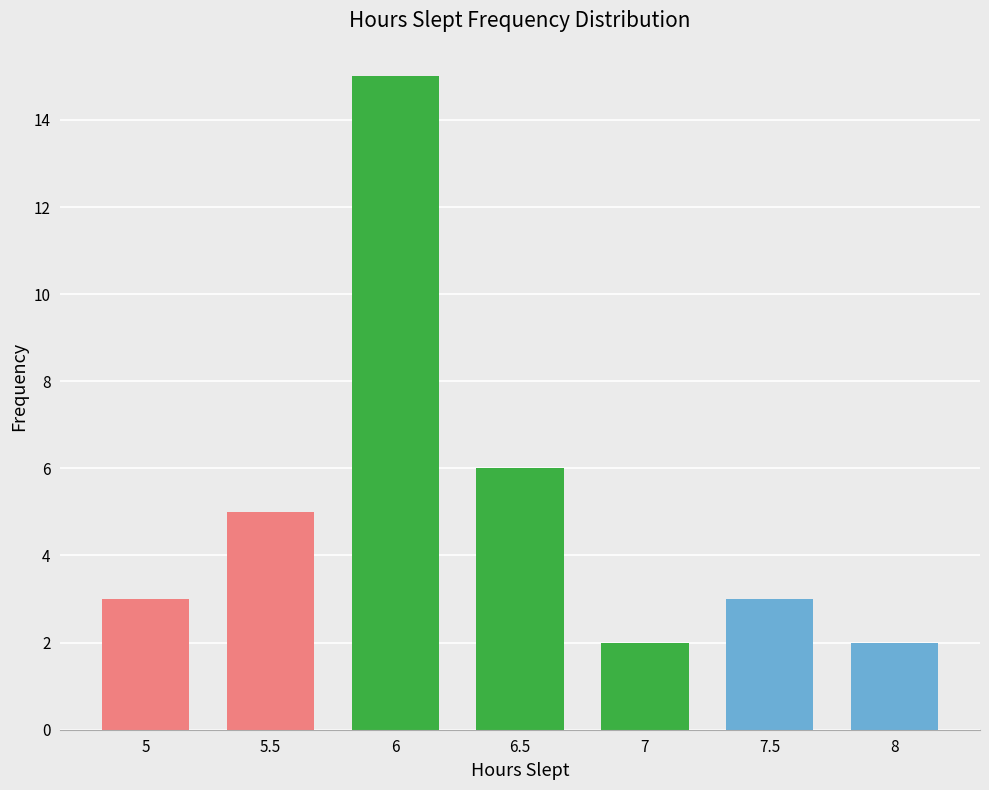

What is the sum of the values at 6 and 6.5?

21